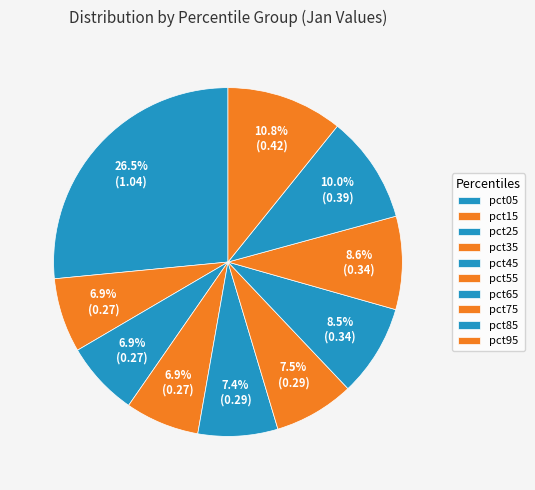

Which category has the smallest portion of the pie?

pct35